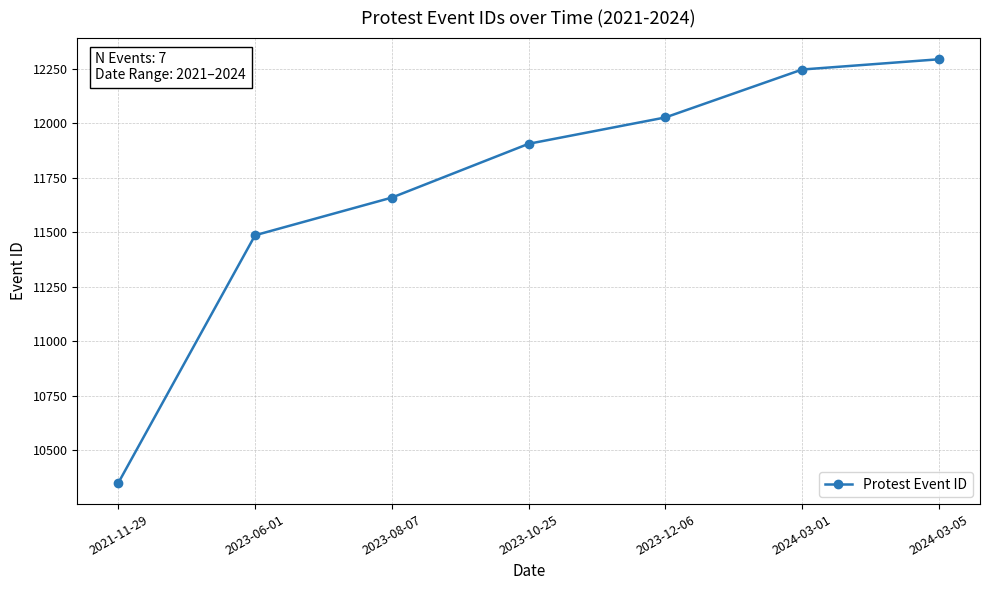

Reading left to right, what are all the values shown in this chart?

10349	11486	11659	11906	12027	12247	12294